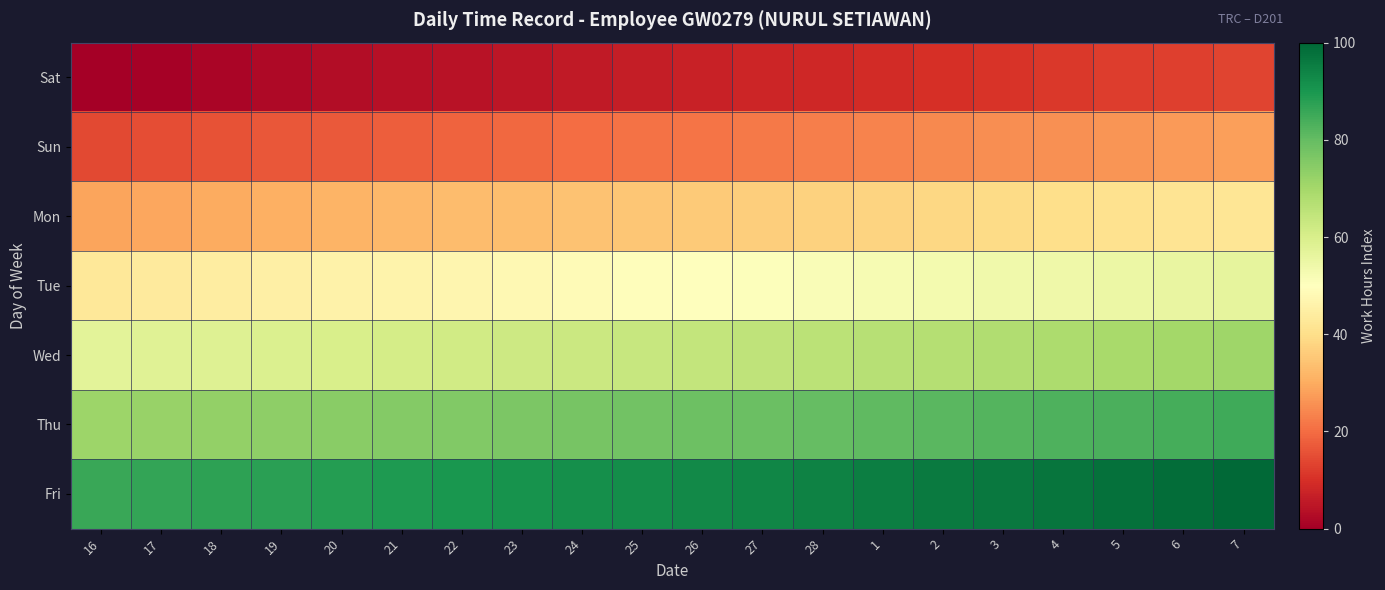

Which series has the largest range (max minus min)?

Wed